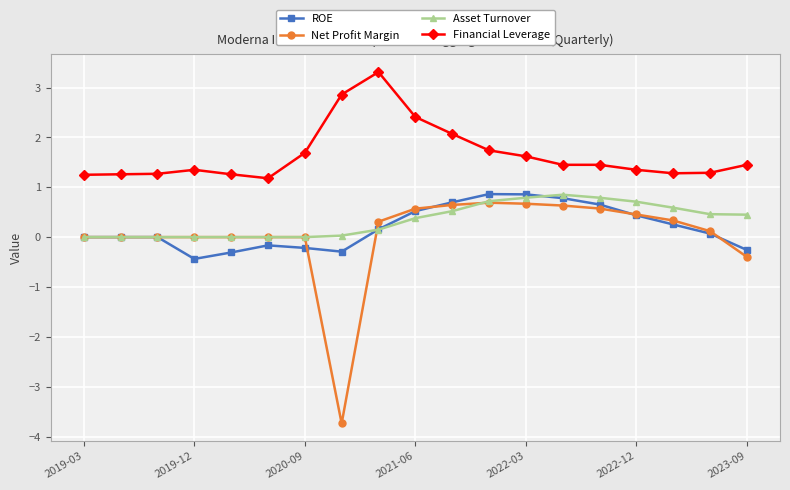

What are all the series names shown in the legend?

ROE, Net Profit Margin, Asset Turnover, Financial Leverage